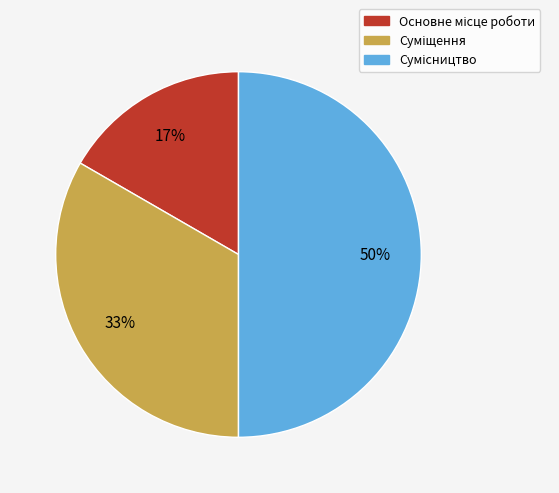

To the nearest percent, what is the difference between the largest and smallest slice percentages?

33%